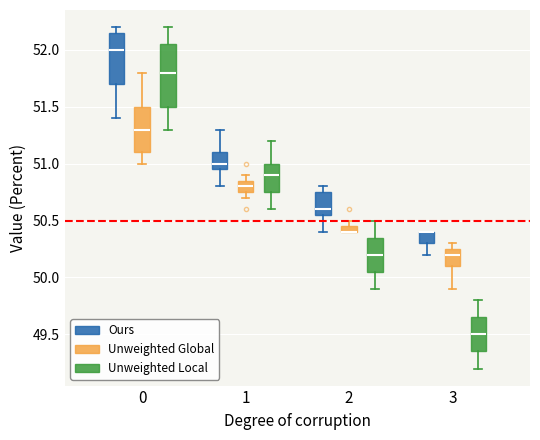

Comparing the boxes themselves (not the whiskers), which one is the tallest?

0 (Unweighted Local)